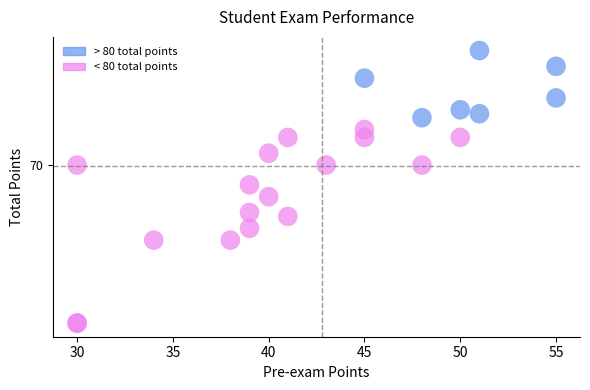

Which series reaches the minimum Y coordinate?

< 80 total points